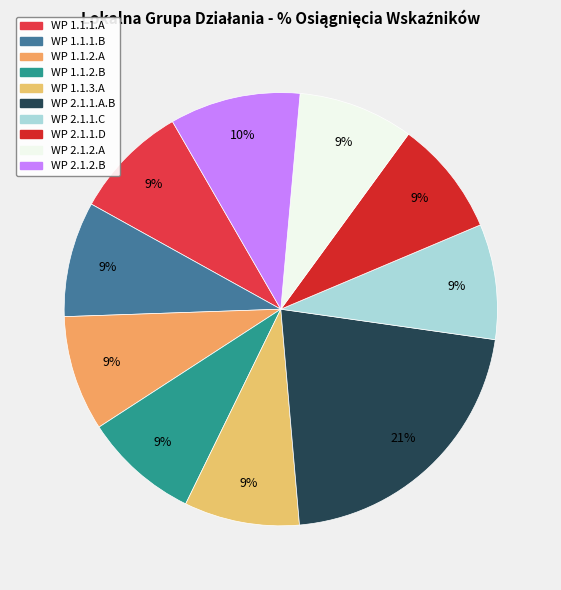

To the nearest percent, what portion does WP 2.1.2.A represent?

9%